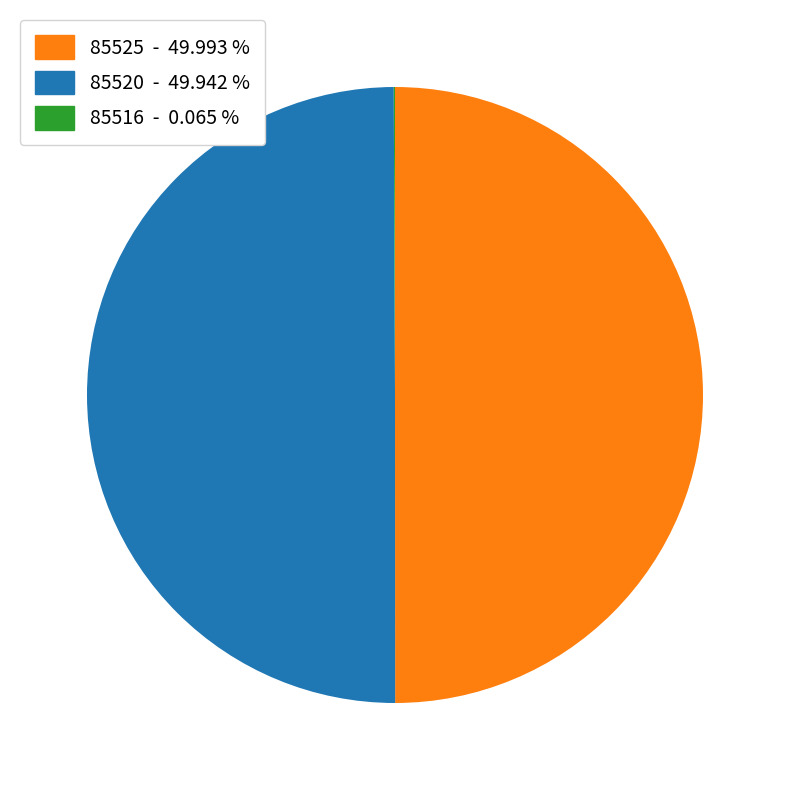

Combined, do 85520 - 49.942 % and 85525 - 49.993 % account for over 50%?

Yes